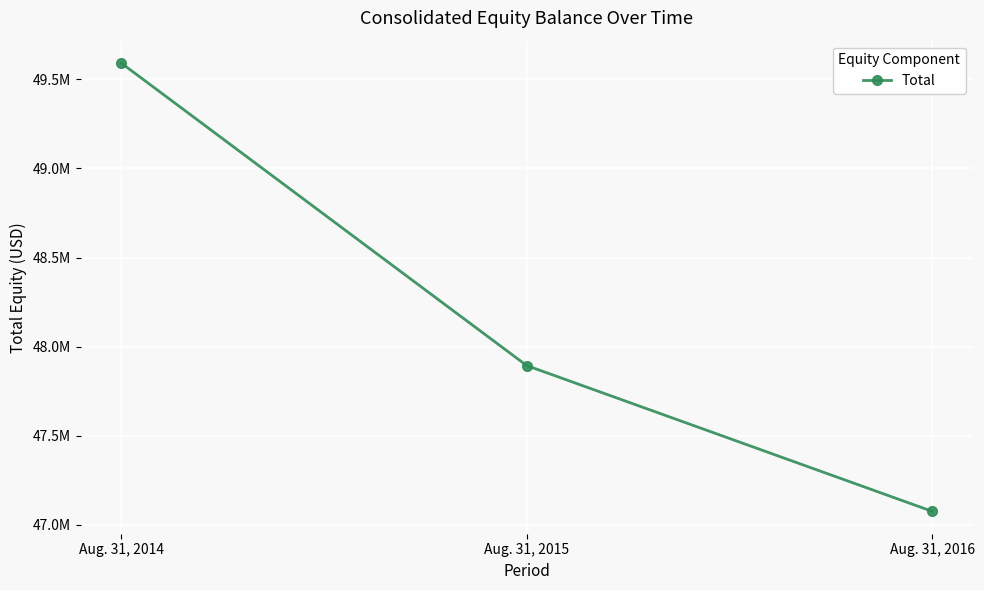

What is the difference between the maximum and minimum values?

2515172